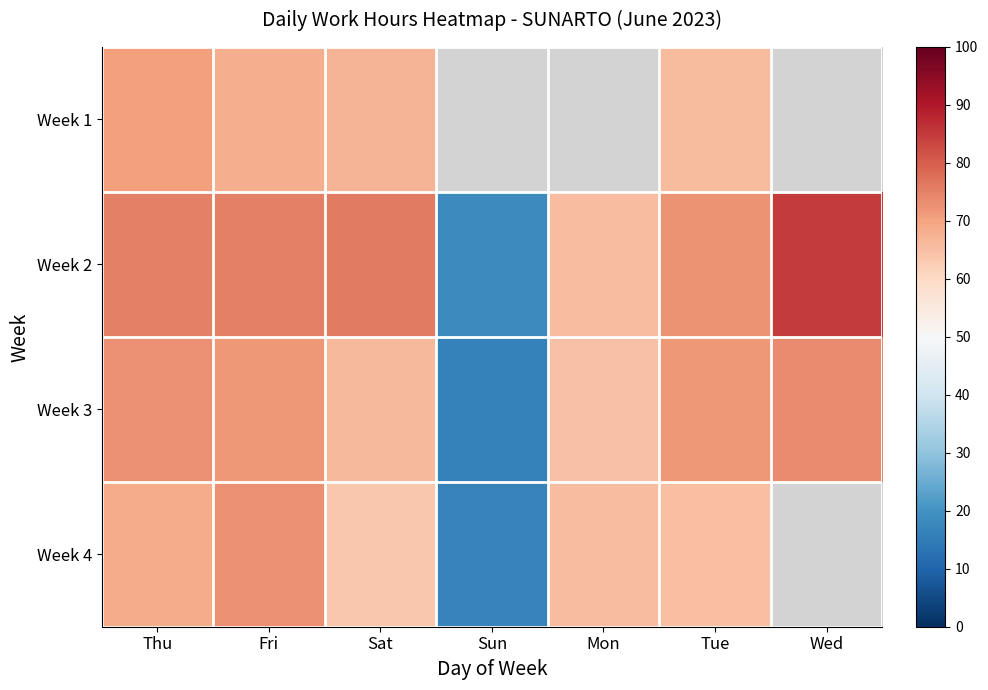

List the series in order of their peak value, lowest first.

Week 1, Week 4, Week 3, Week 2